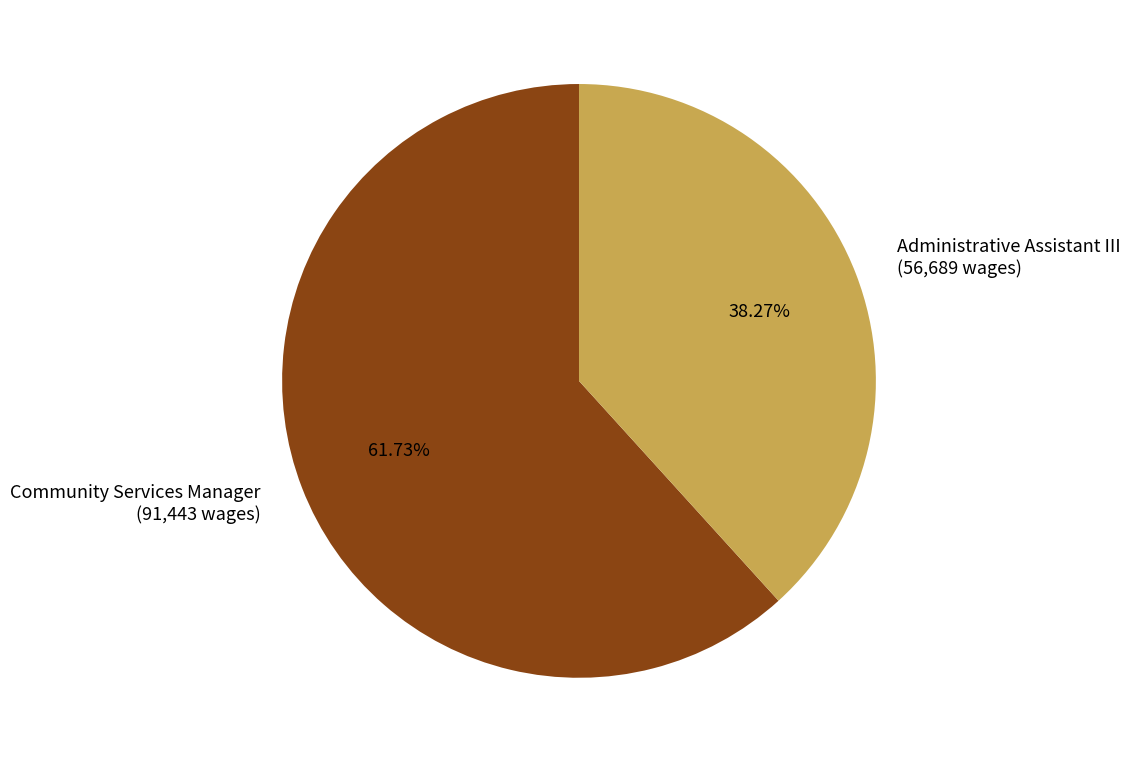

Which has a higher value, Community Services Manager (91,443 wages) or Administrative Assistant III (56,689 wages)?

Community Services Manager (91,443 wages)